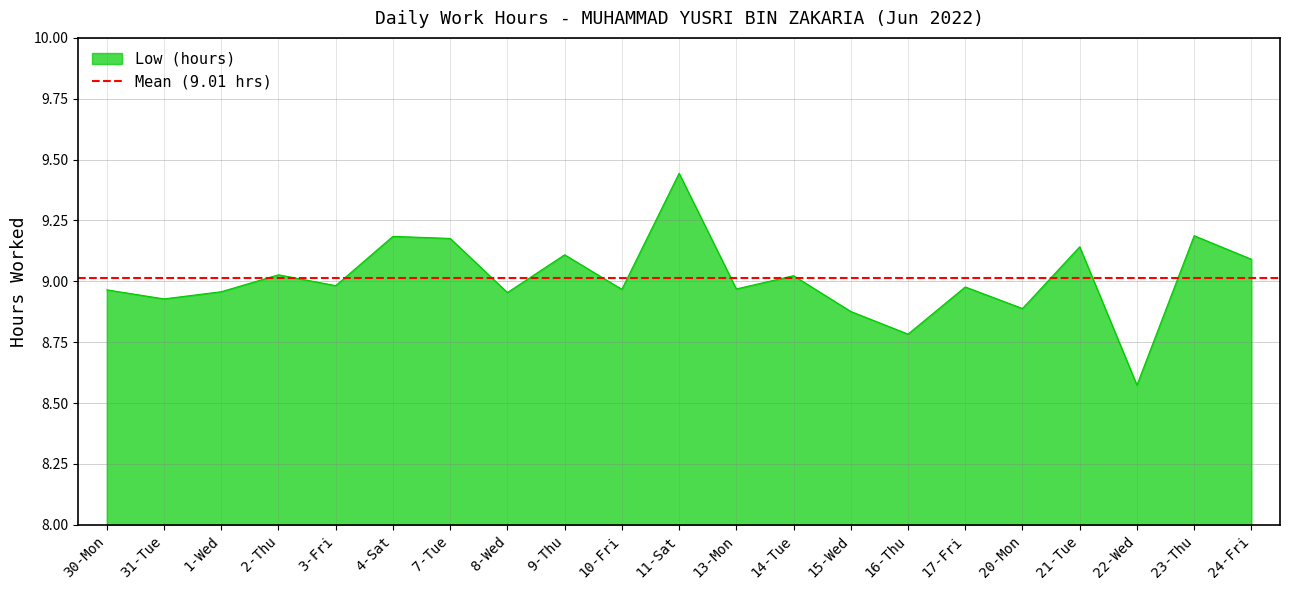

What is the ratio of the value at 4-Sat to the value at 11-Sat?

1.0